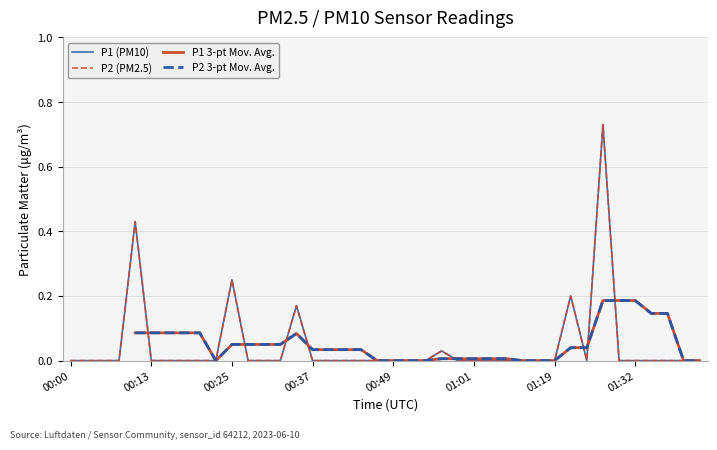

Between which two adjacent categories do P2 3-pt Mov. Avg. and P1 (PM10) first intersect?

00:49 and 01:01